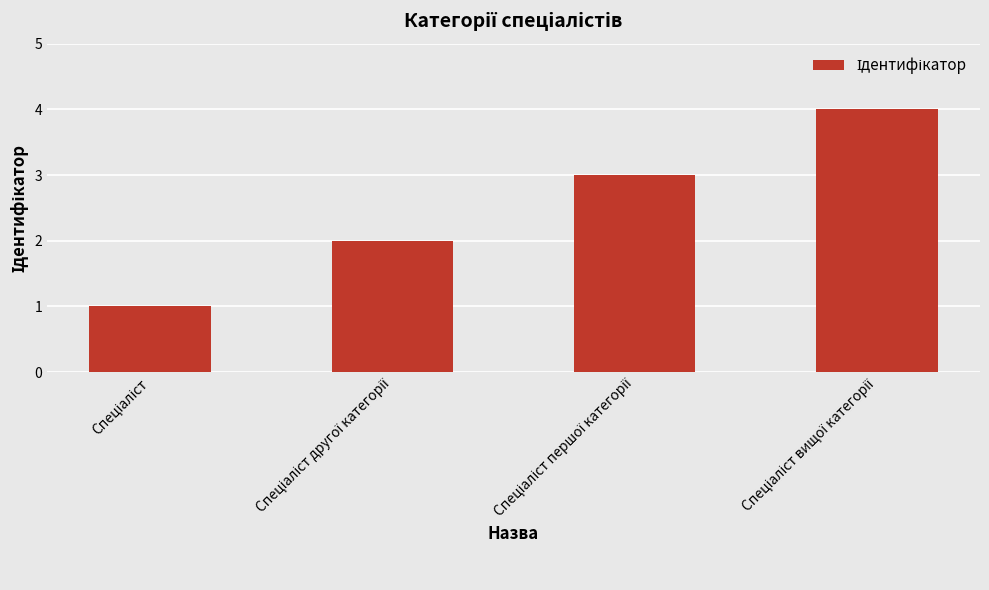

What is the greatest value displayed?

4